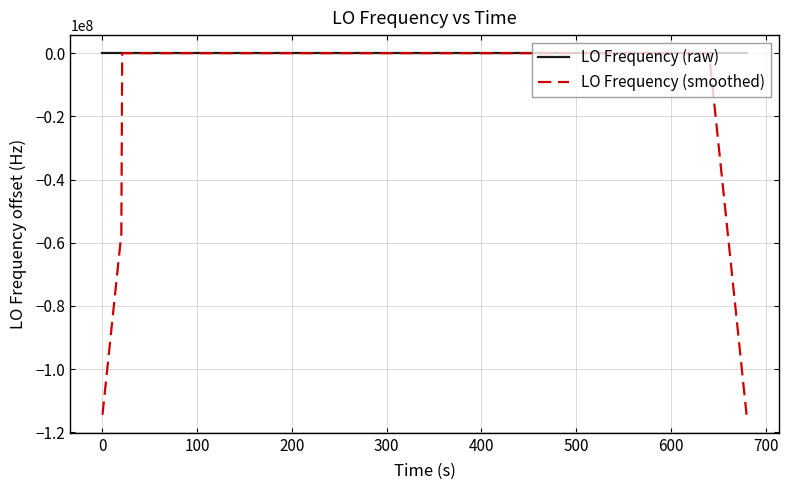

What is the minimum value shown in the chart?

-114418801.8